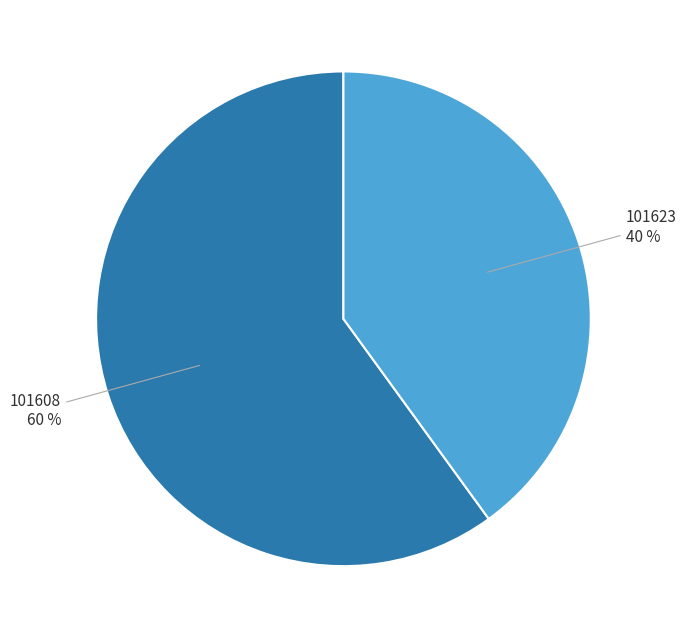

Is 101608 the majority of the pie?

Yes